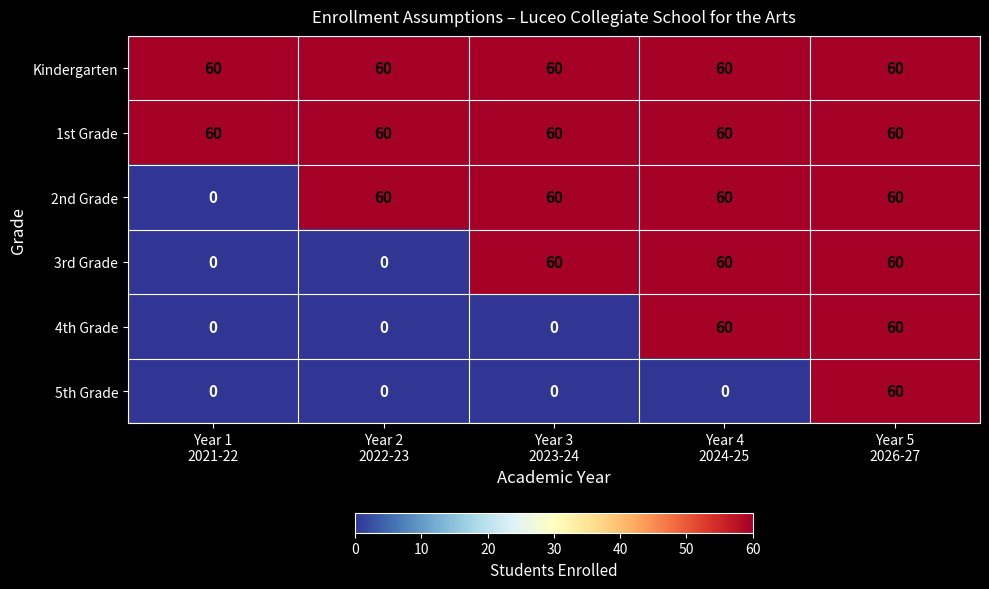

At how many categories does at least one series exceed 56?

5